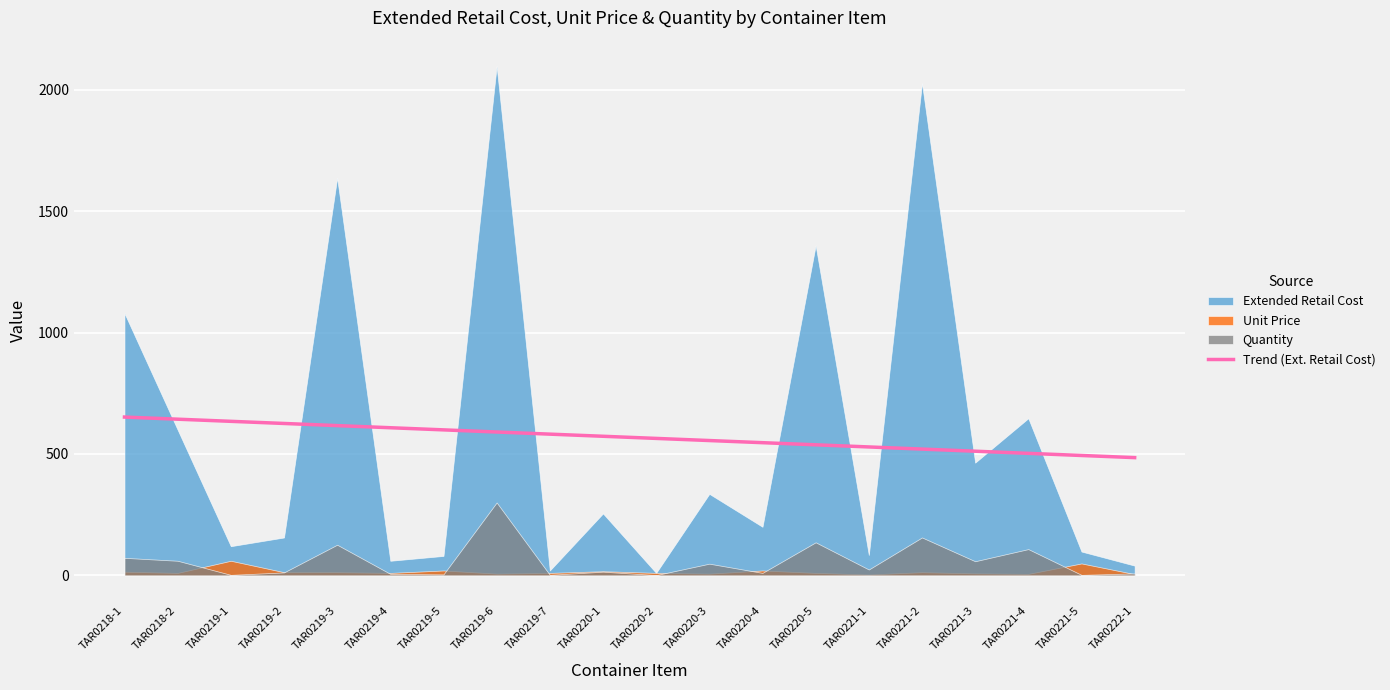

True or false: the data shows 941.2 at TAR0220-1.

False